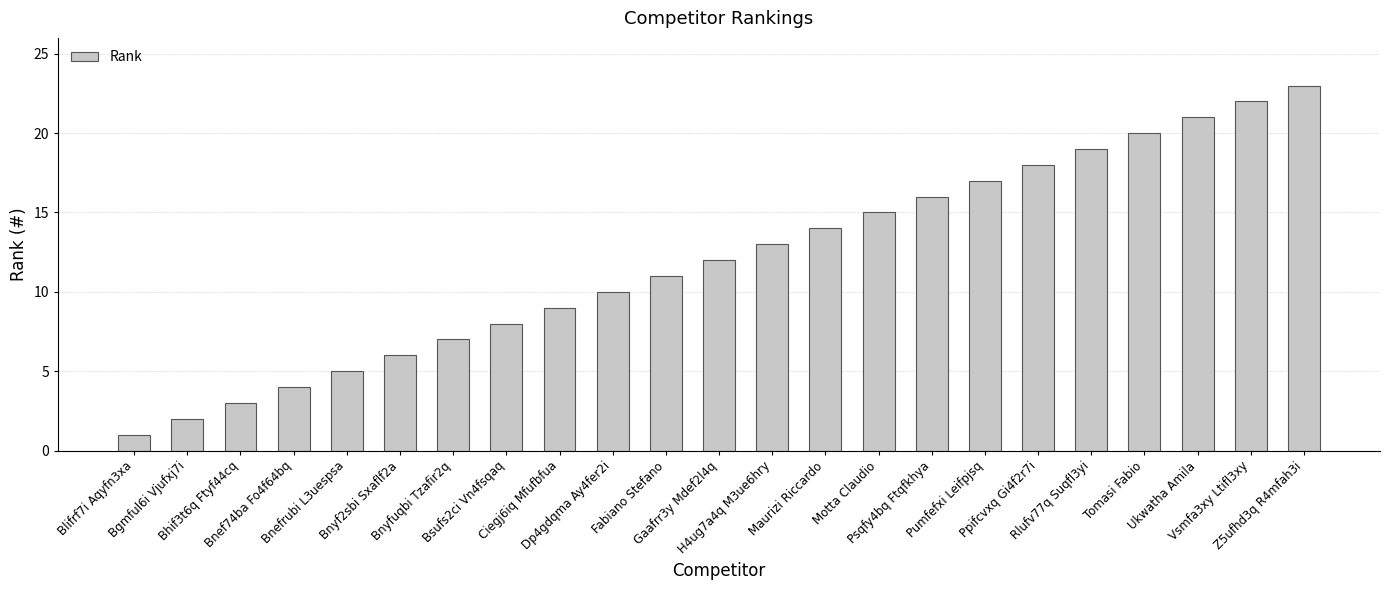

Rank the categories by value from lowest to highest.

Blifrf7i Aqyfn3xa, Bgmful6i Vjufxj7i, Bhif3t6q Ftyf44cq, Bnef74ba Fo4f64bq, Bnefrubi L3uespsa, Bnyf2sbi Sxaflf2a, Bnyfuqbi Tzafir2q, Bsufs2ci Vn4fsqaq, Ciegj6iq Mfufbfua, Dp4gdqma Ay4fer2i, Fabiano Stefano, Gaafrr3y Mdef2l4q, H4ug7a4q M3ue6hry, Maurizi Riccardo, Motta Claudio, Psqfy4bq Ftqfkhya, Pumfefxi Leifpjsq, Ppifcvxq Gi4f2r7i, Rlufv77q Suqfl3yi, Tomasi Fabio, Ukwatha Amila, Vsmfa3xy Ltifl3xy, Z5ufhd3q R4mfah3i